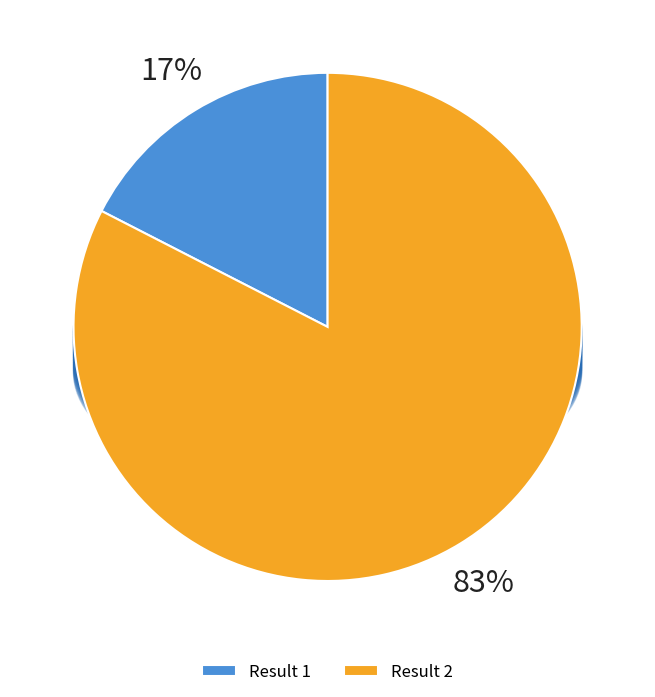

To the nearest percent, what is the combined percentage of 1 and 2?

100%